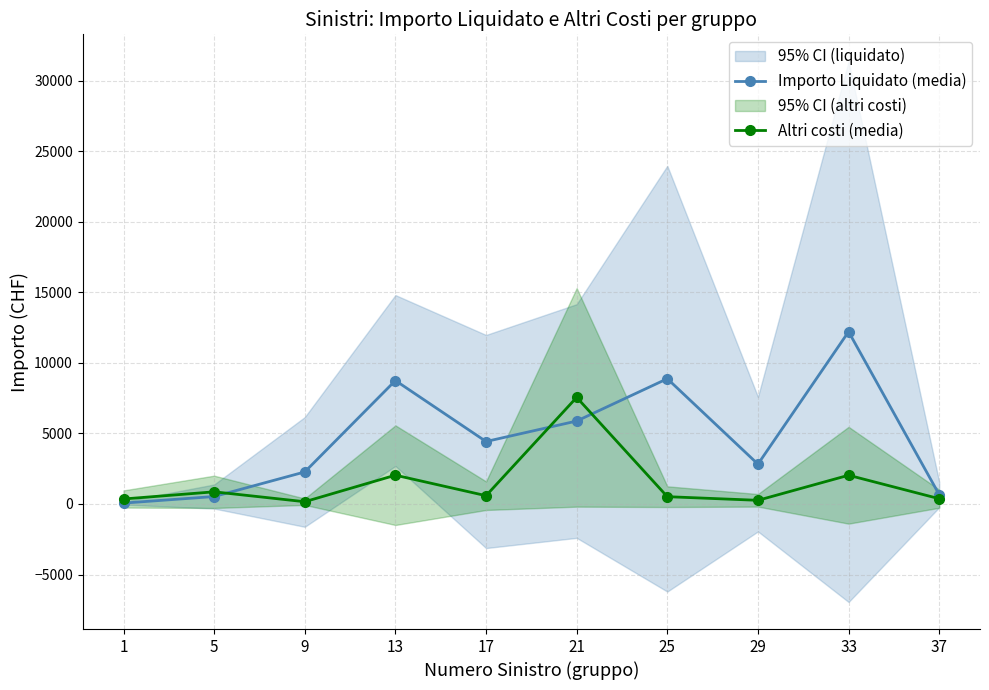

Does the chart have visible grid lines?

Yes